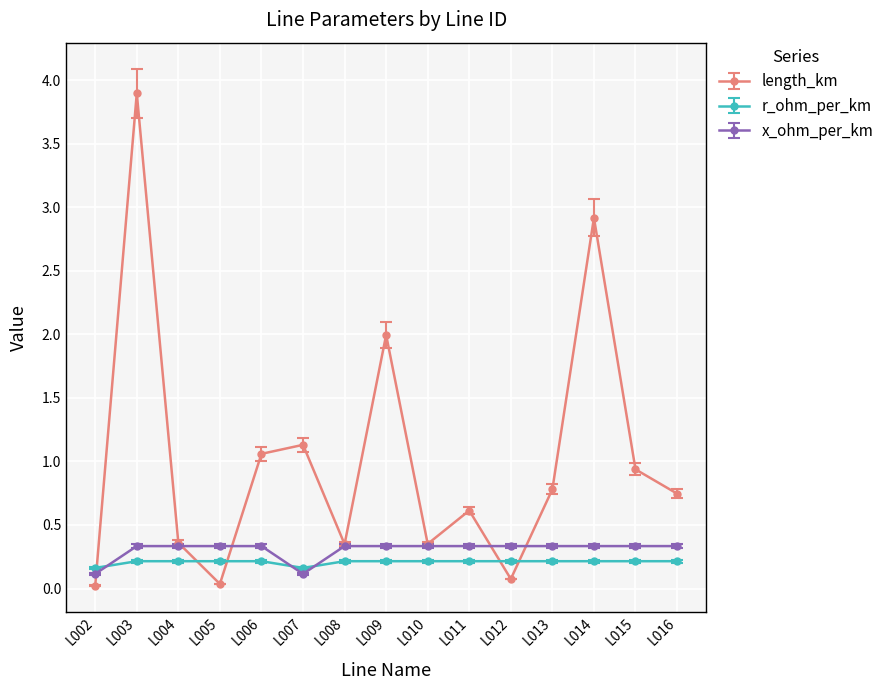

Is the value of r_ohm_per_km at L012 greater than the value of x_ohm_per_km at L002?

Yes